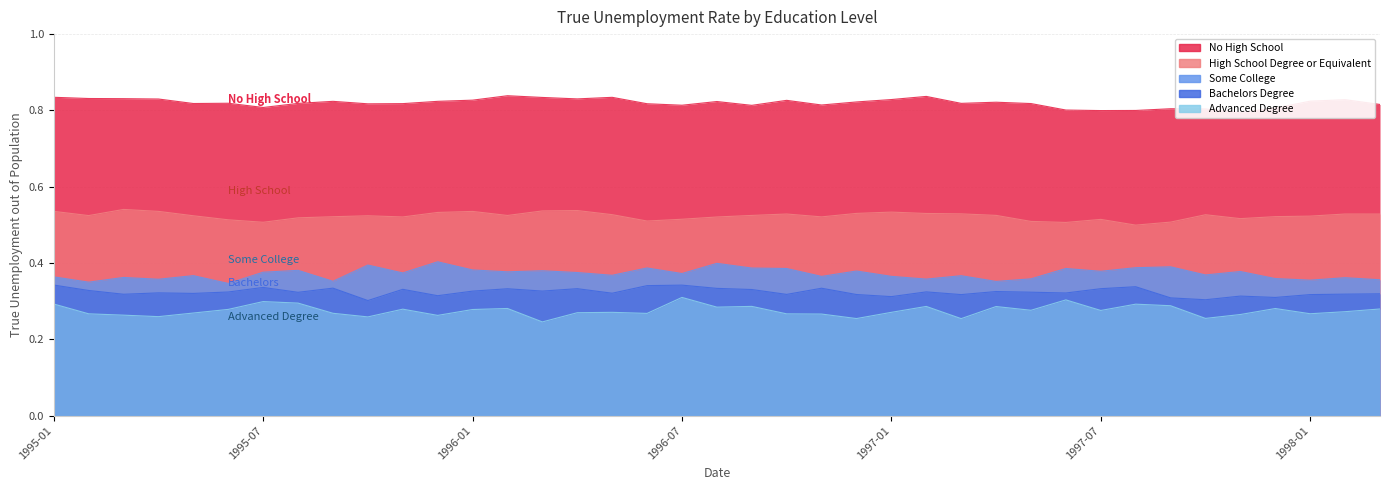

At which category does Advanced Degree reach its first local valley?

1995-04